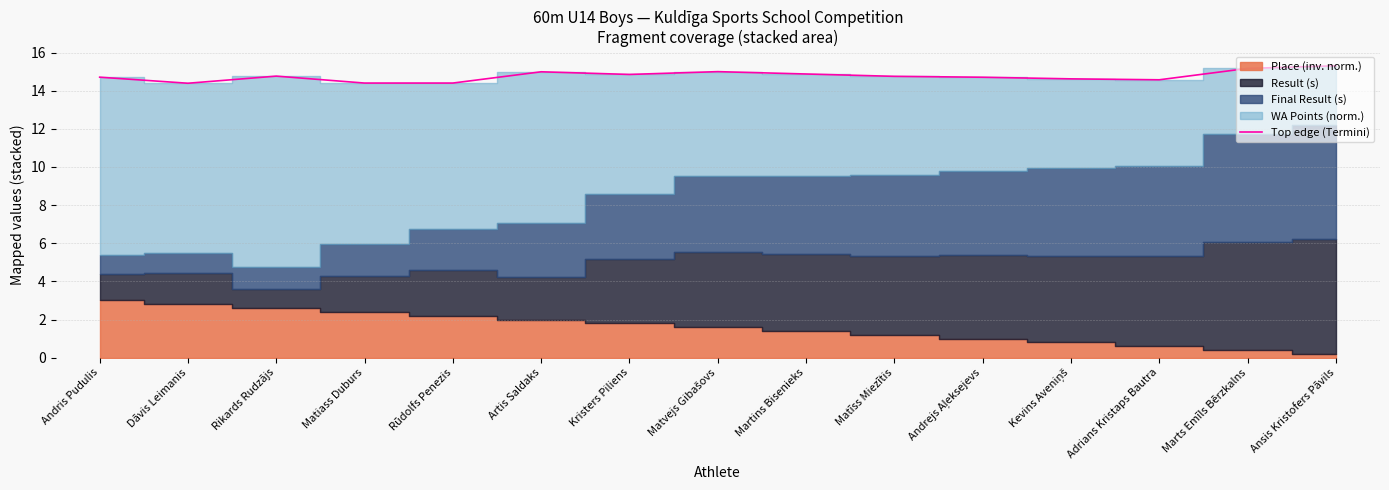

What is the label of the 11th point from the right?

Rūdolfs Penezis